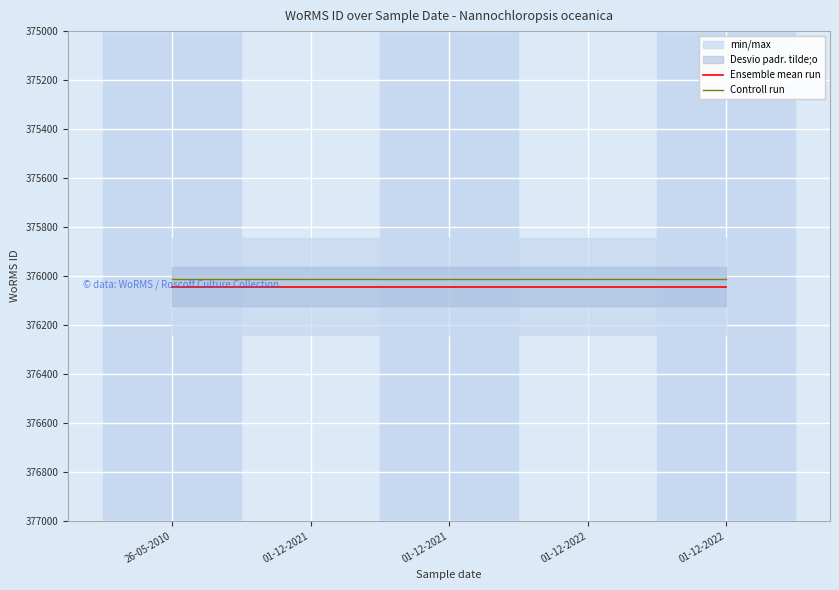

True or false: Controll run has a value of 657818 at 01-12-2021.

False